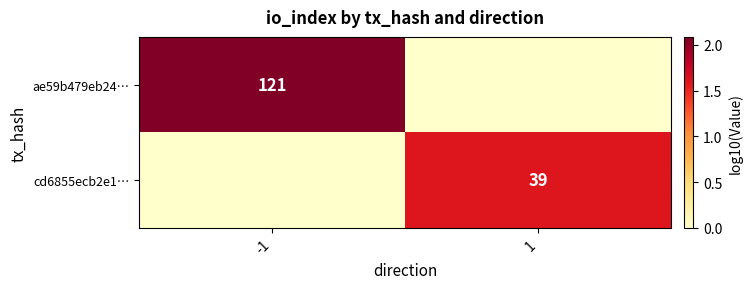

The cd6855ecb2e1… series shows 21 at 1. True or false?

False